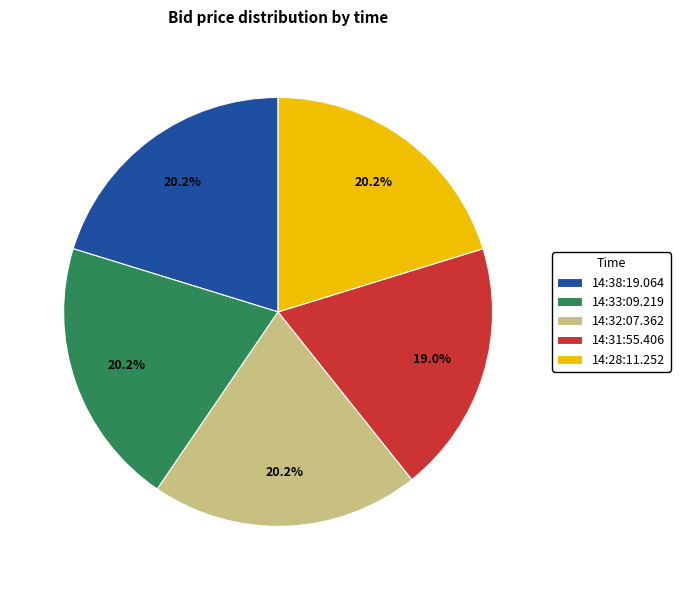

The 14:28:11.252 slice represents 30% of the pie. True or false?

False